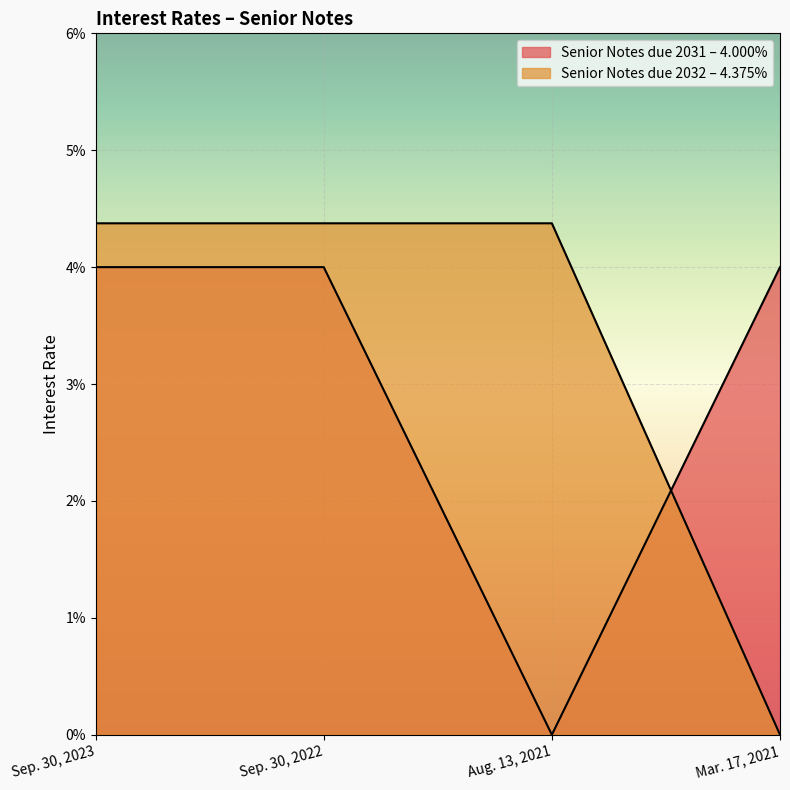

Reading left to right, transcribe all the data shown in this chart.

Senior Notes due 2031 – 4.000%: 0.0	0.0	0.0	0.0
Senior Notes due 2032 – 4.375%: 0.0	0.0	0.0	0.0